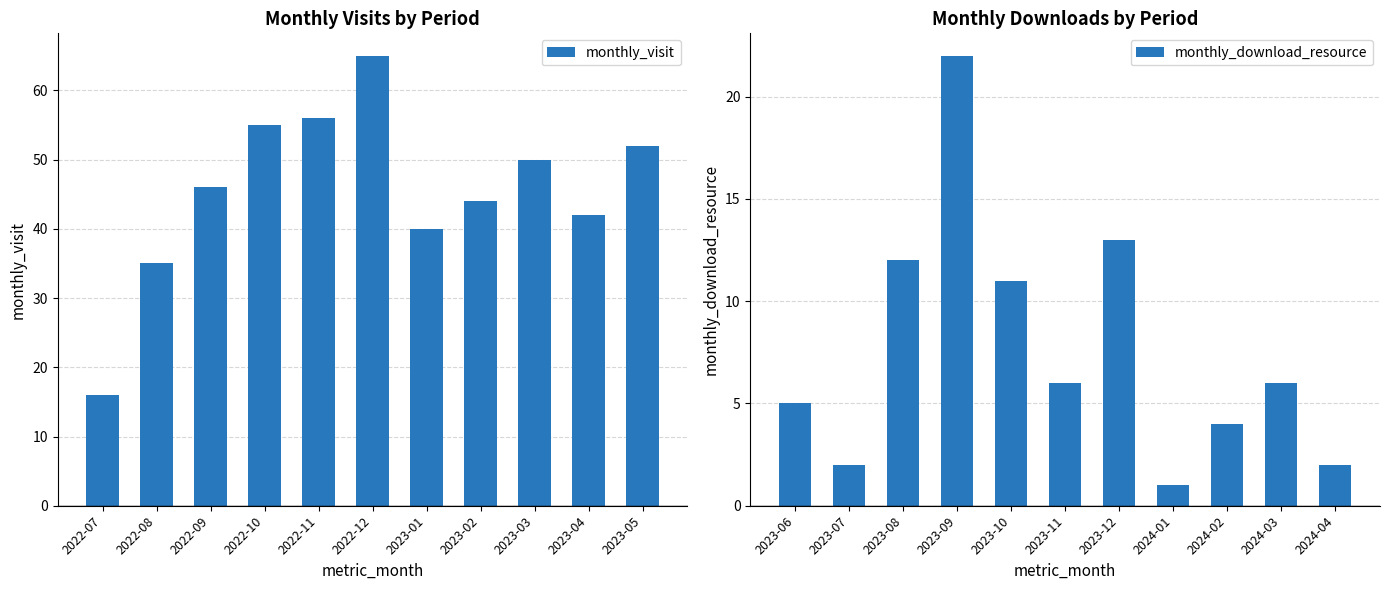

Which has a higher value, 2023-05 or 2022-07?

2023-05